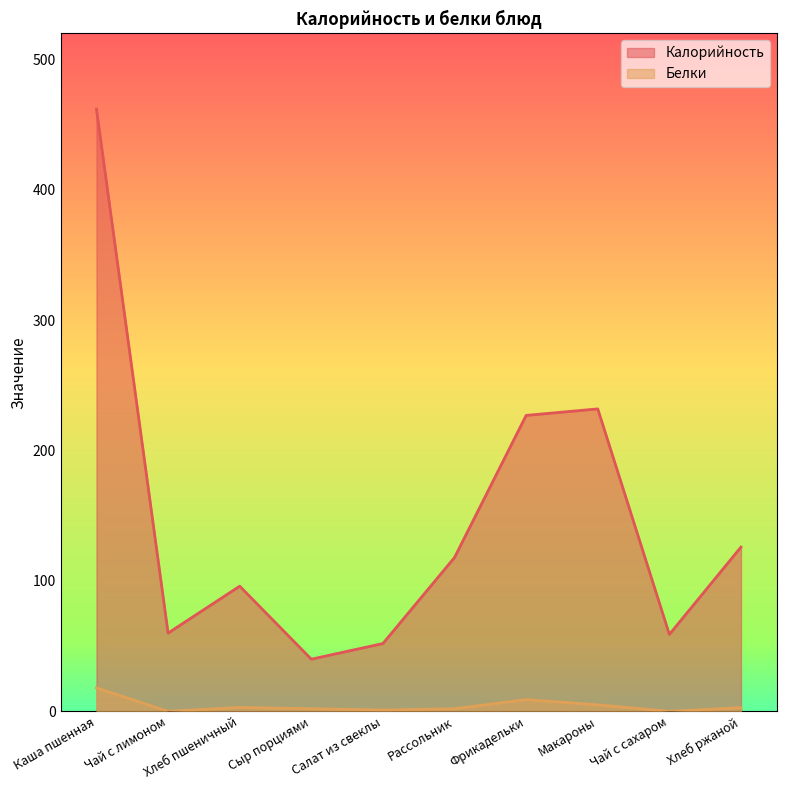

True or false: Белки and Калорийность intersect in this chart.

False